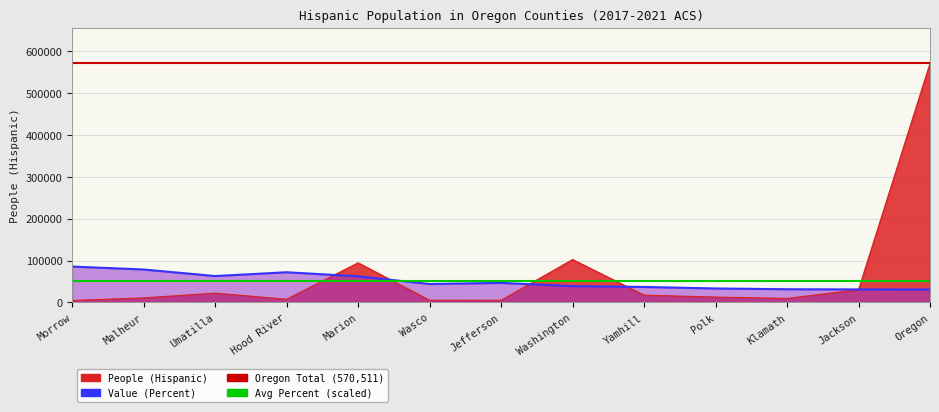

What is the sum of the Avg Percent (scaled) values at Malheur and Morrow?

100623.1